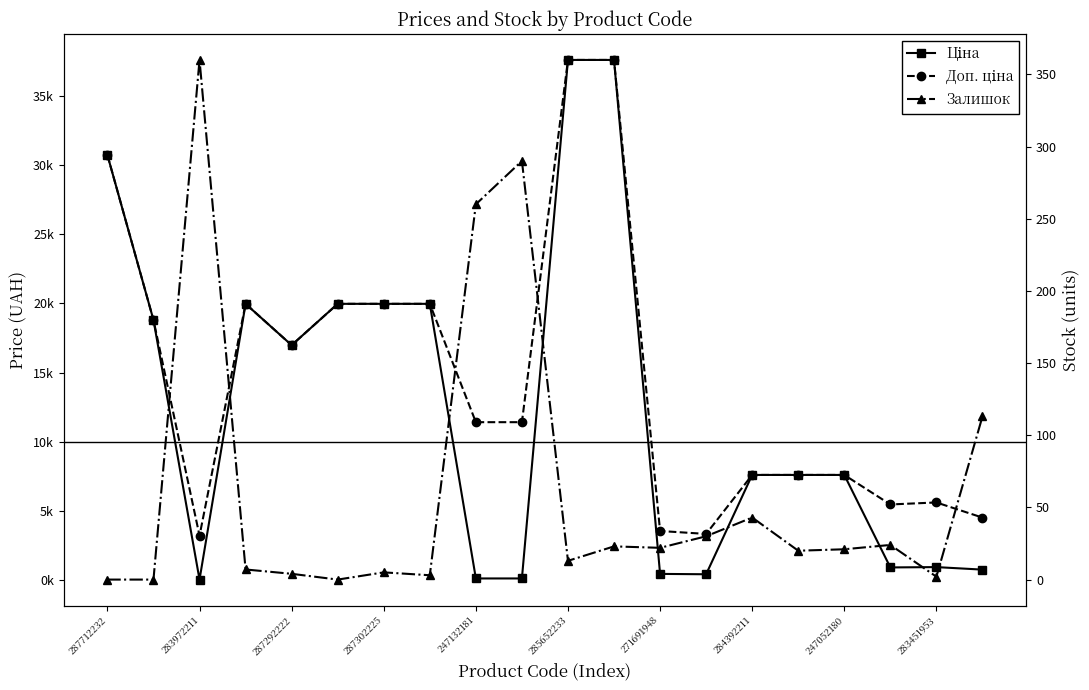

At which label does Доп. ціна reach its peak?

285652233